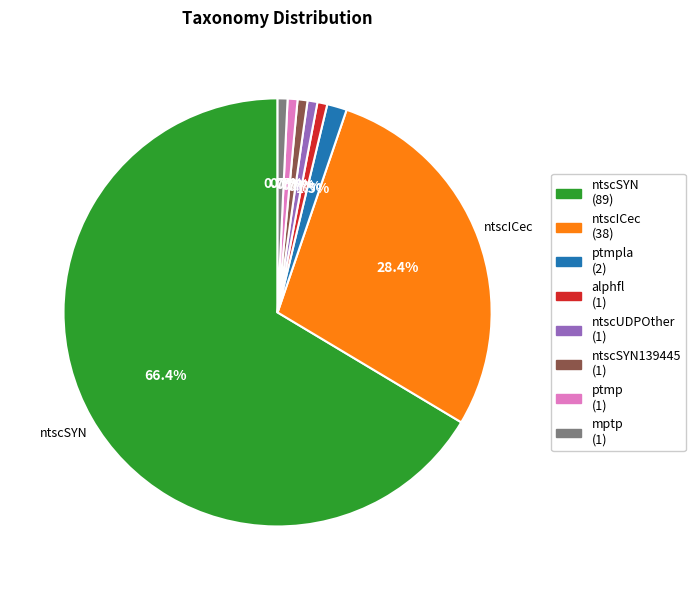

Is there a majority slice in this chart?

Yes